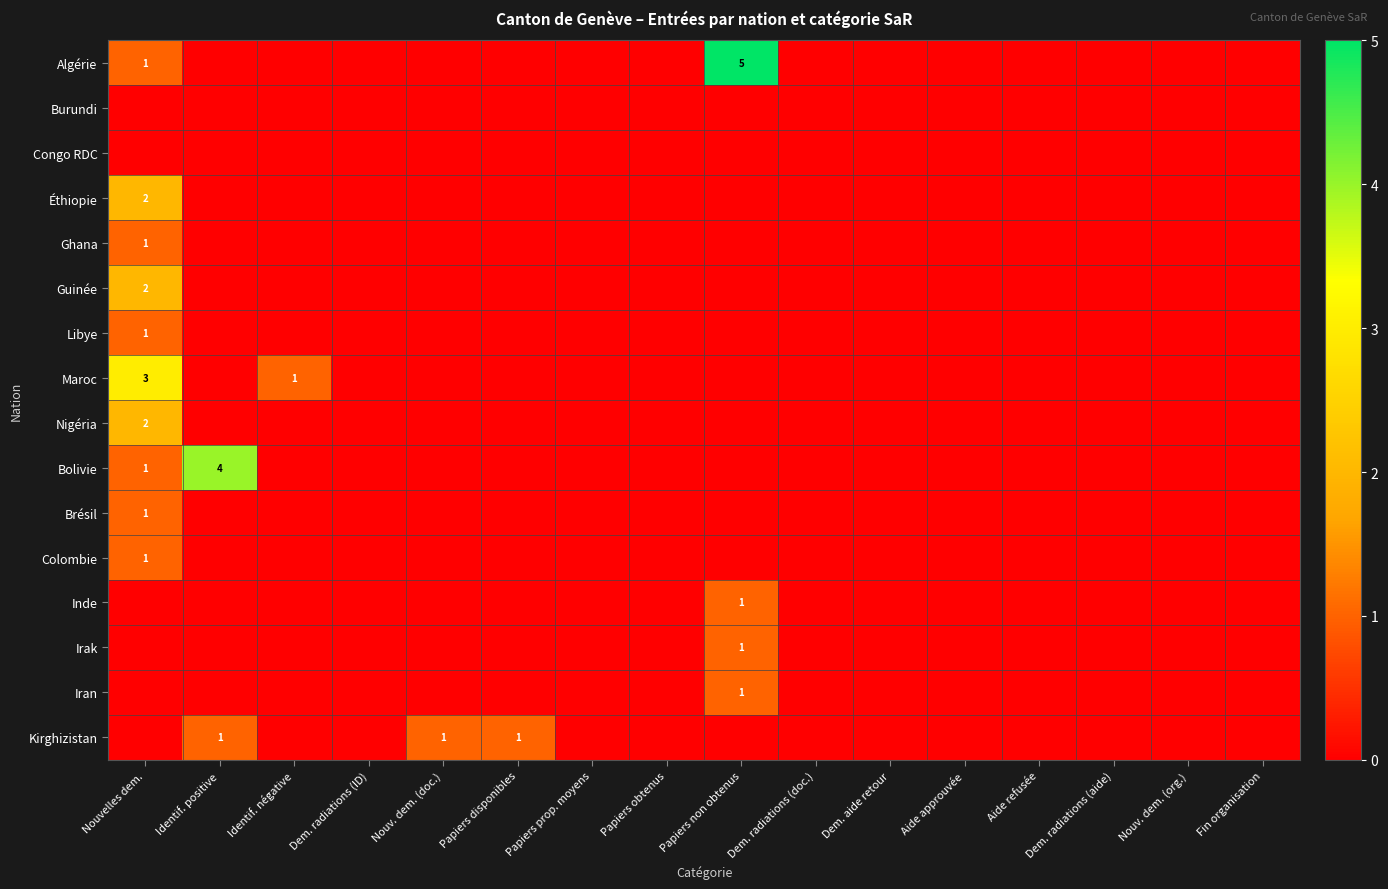

True or false: Irak has a value of 1 at Papiers non obtenus.

True